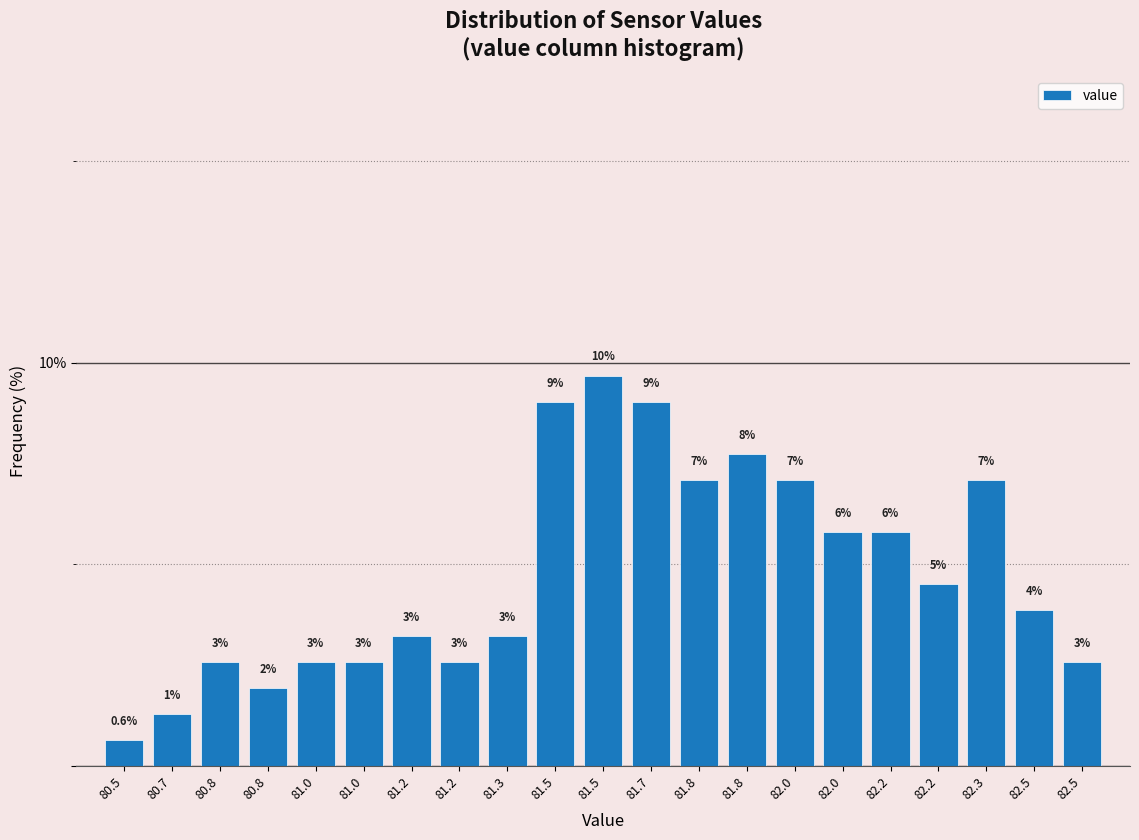

How many bars are there in total?

21